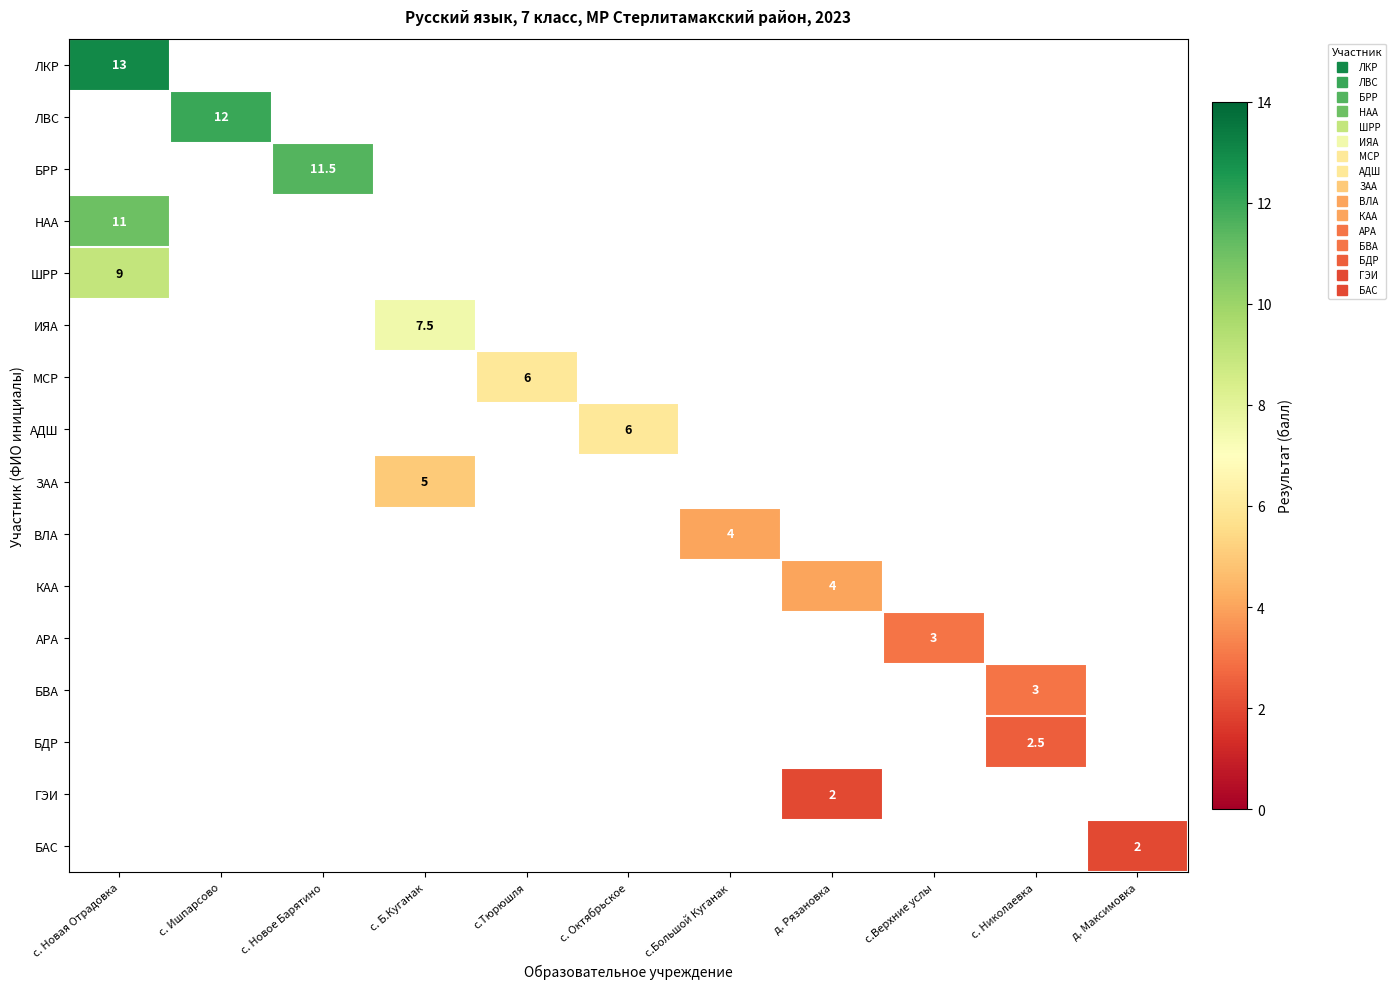

Count the number of categories in the chart.

11